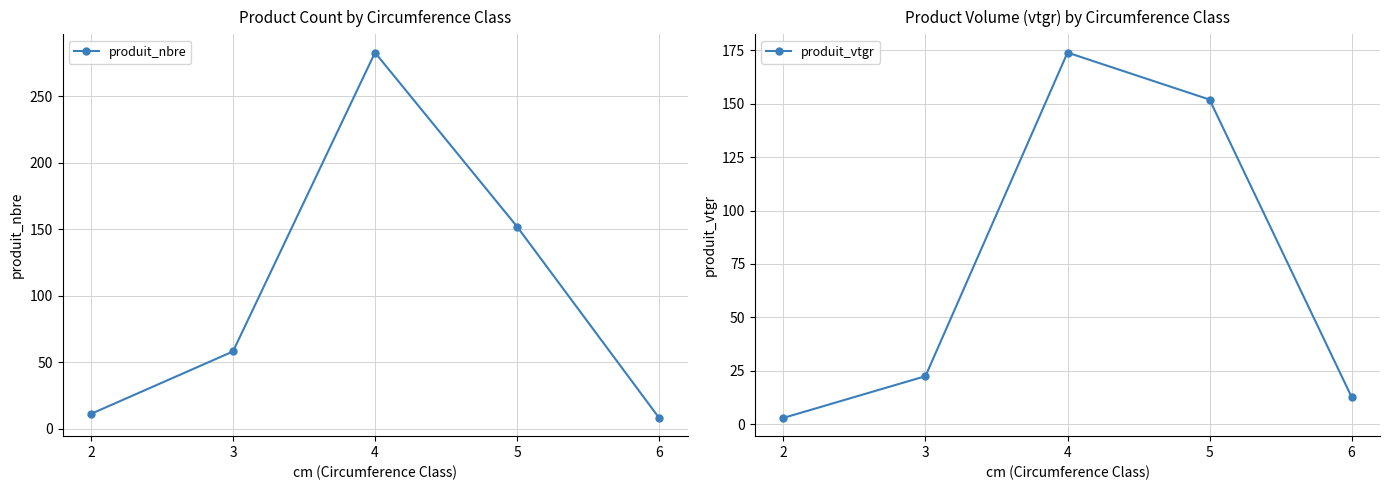

The value of produit_nbre at 5 is 216.8. True or false?

False